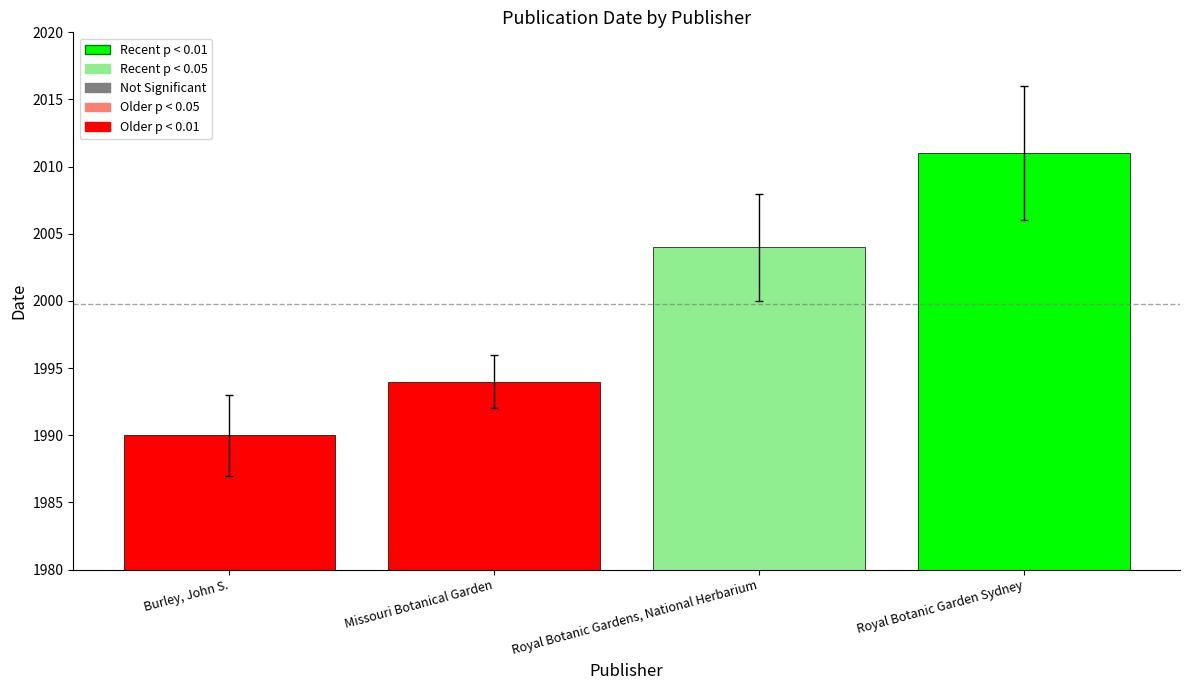

What is the label of the 1st bar from the left?

Burley, John S.